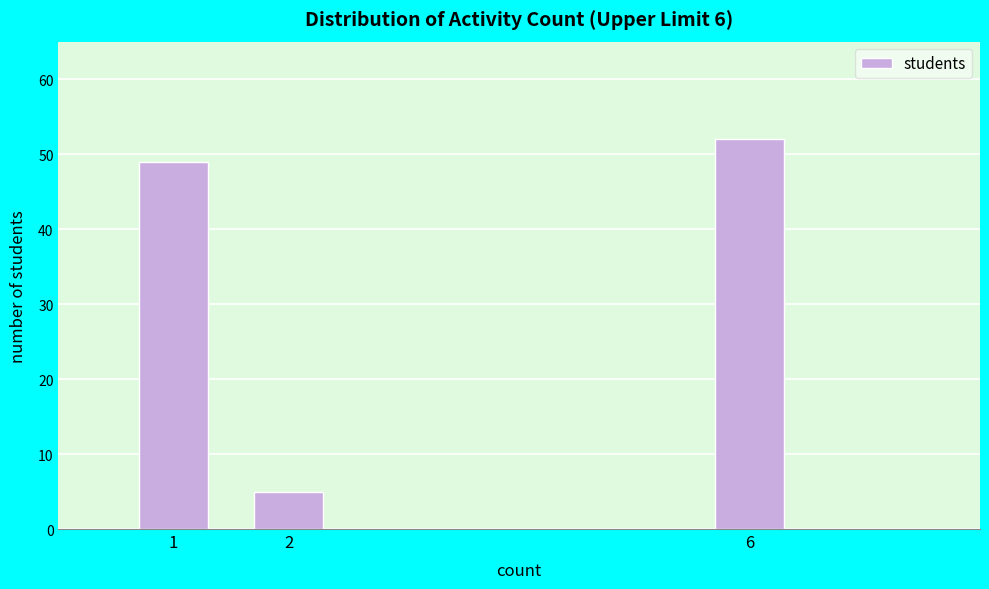

Reading left to right, transcribe all the data shown in this chart.

1=49	2=5	6=52